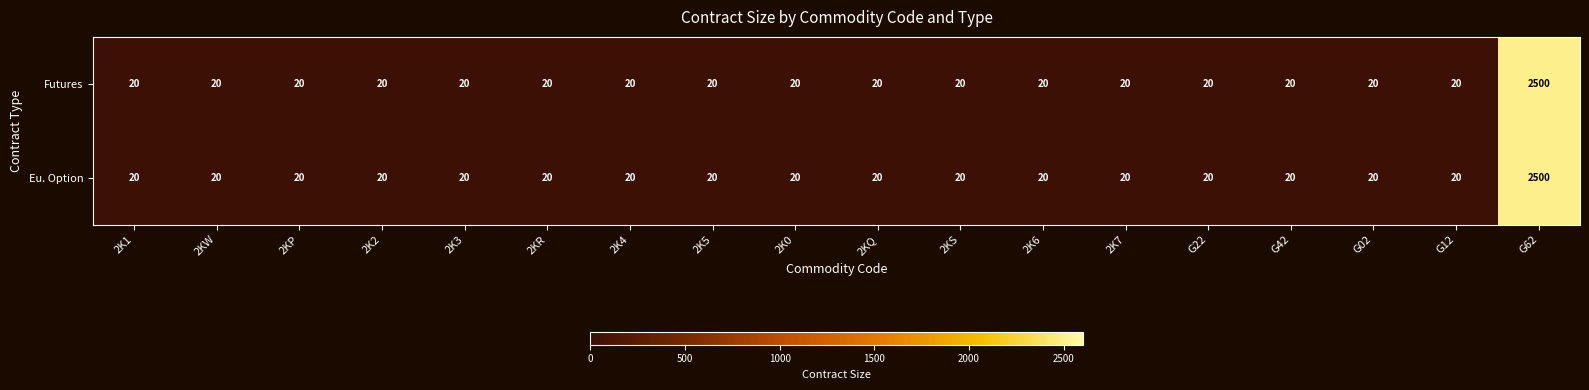

True or false: Eu. Option has a value of 14 at 2K7.

False